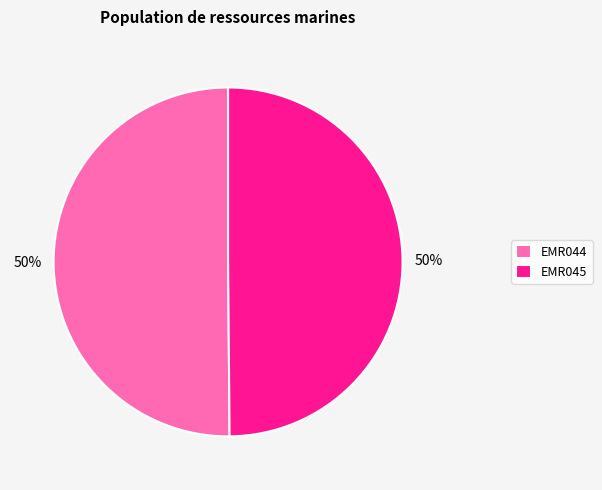

Is it true that EMR045 is 50% of the pie?

True